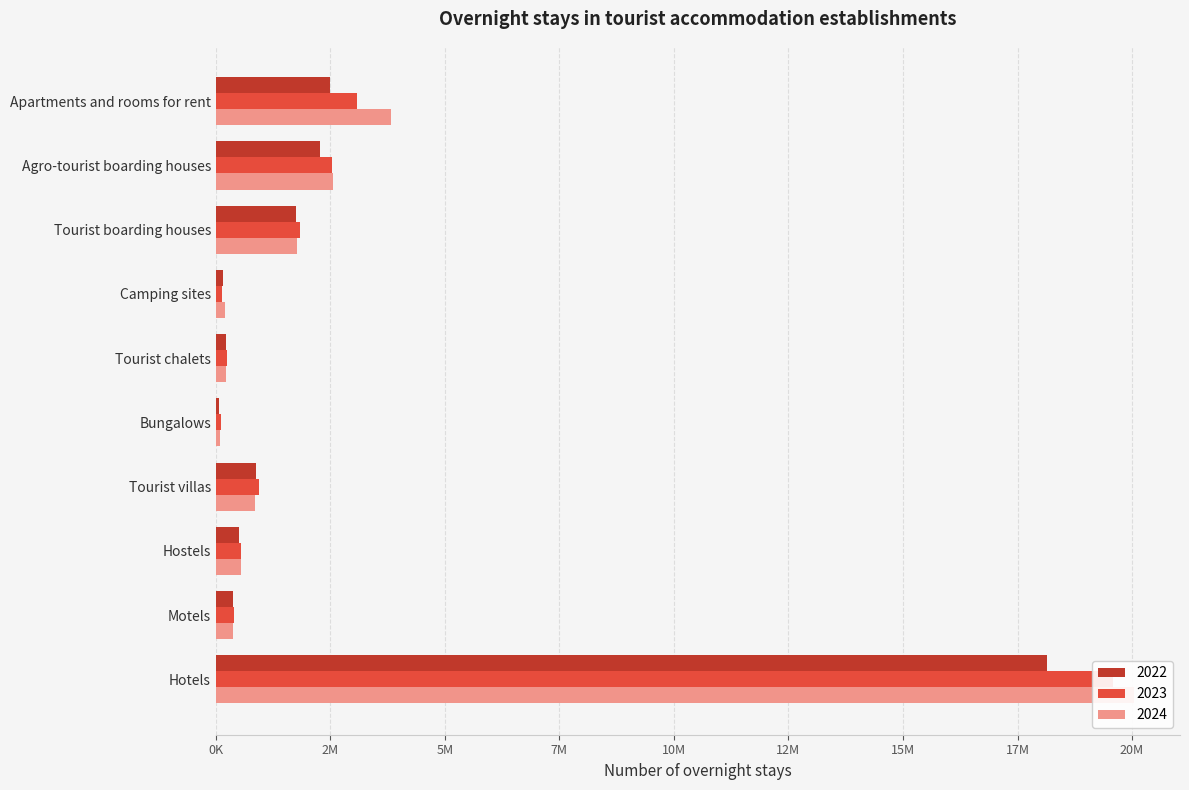

At how many categories does at least one series exceed 9386093?

1